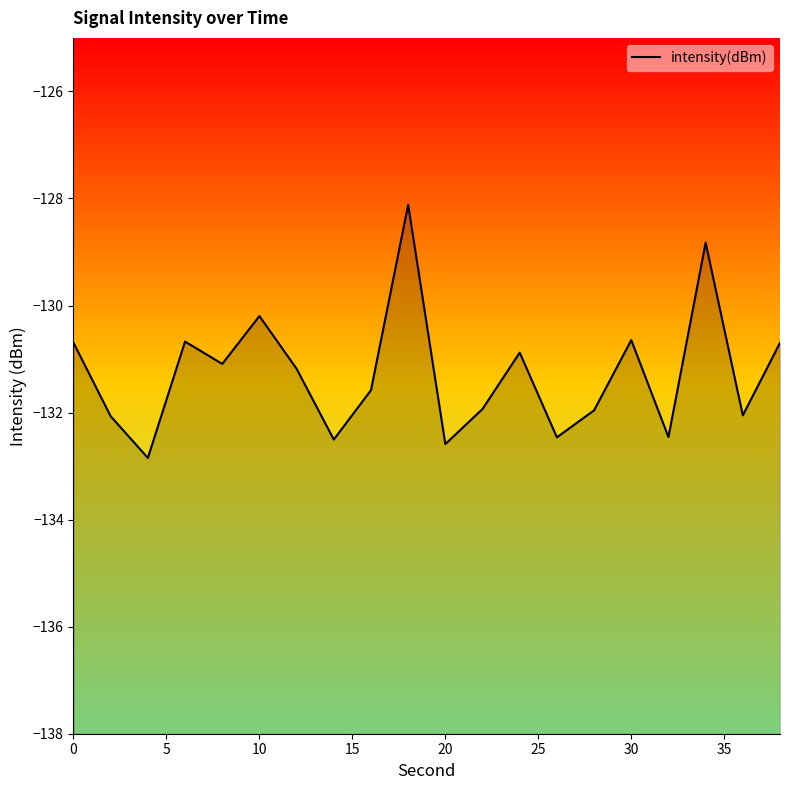

What is the smallest value displayed?

-132.8